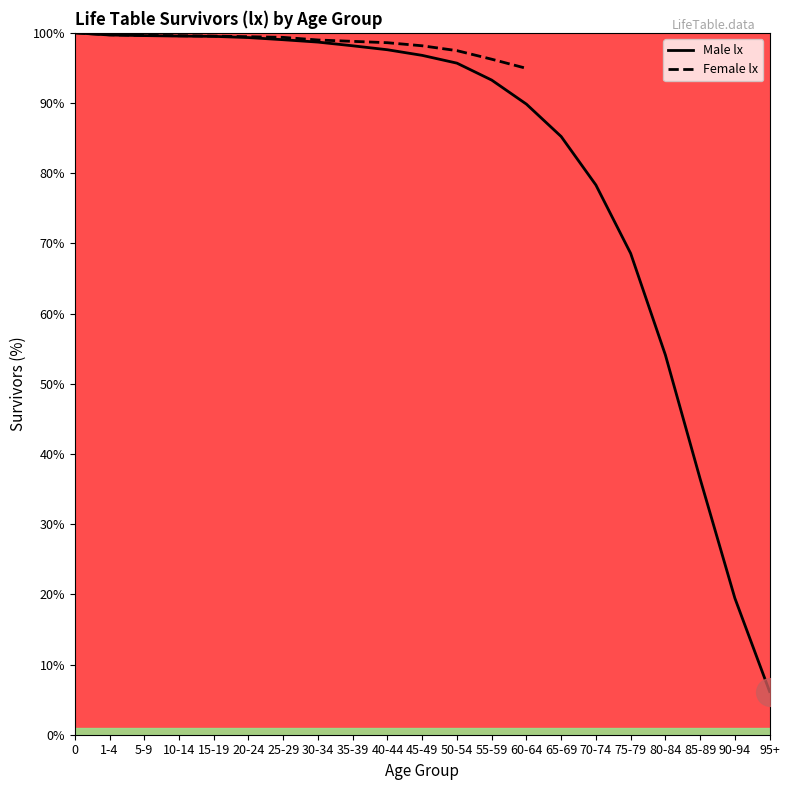

Which has a higher value, 90-94 or 30-34?

30-34